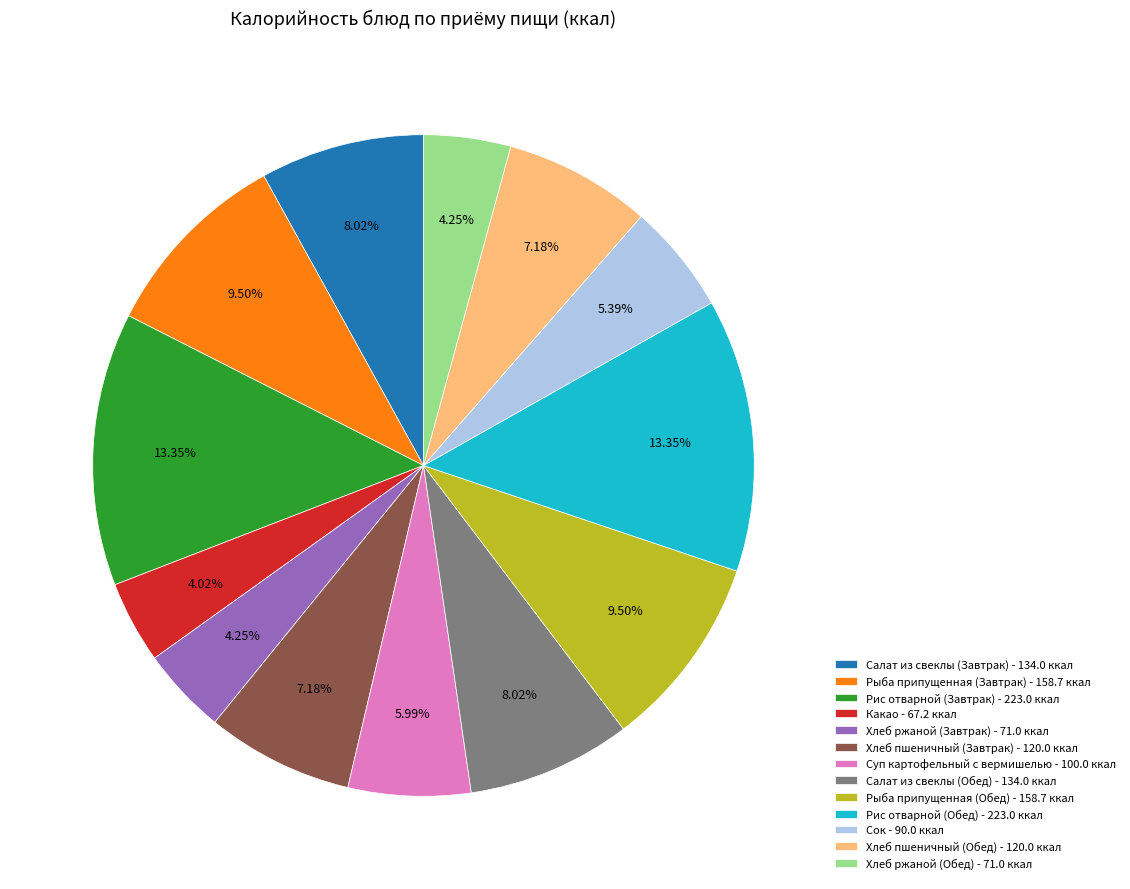

Is the sum of Рыба припущенная (Обед) and Рыба припущенная (Завтрак) greater than half?

No